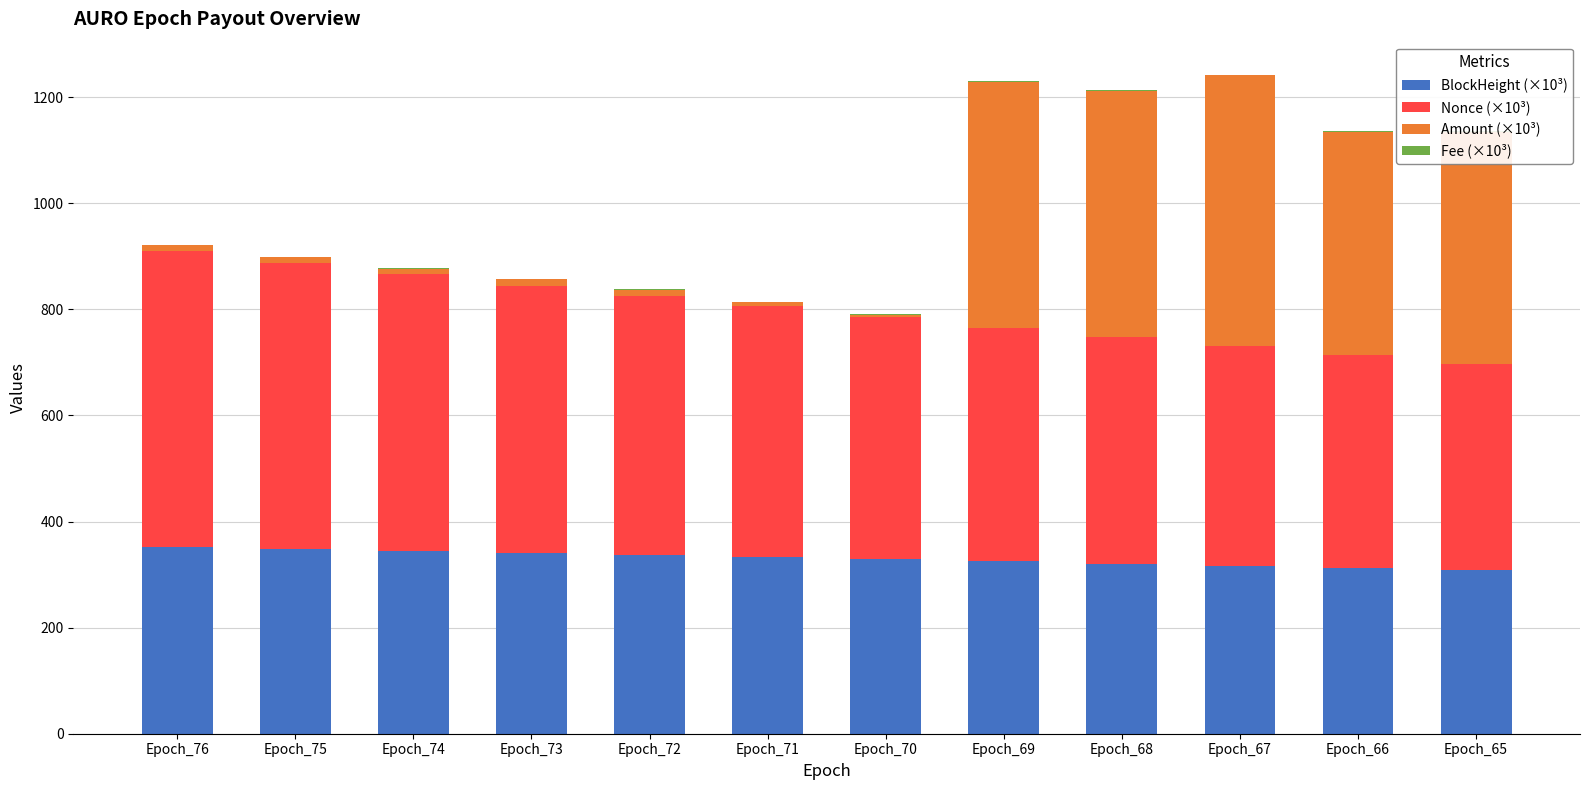

What is the sum of the BlockHeight (×10³) values at Epoch_75 and Epoch_76?

700.7